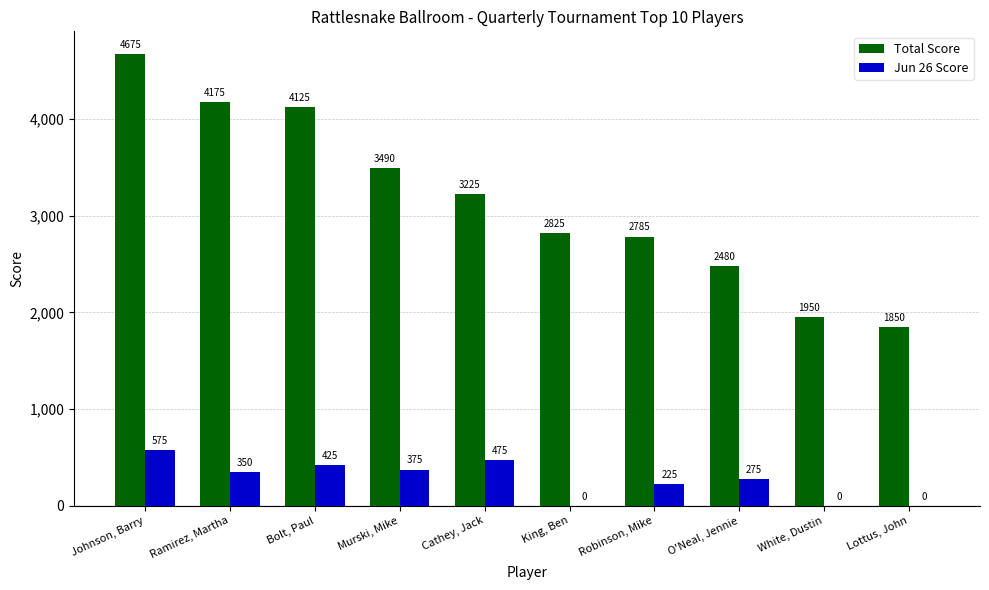

What is the sum of all Total Score values?

31580